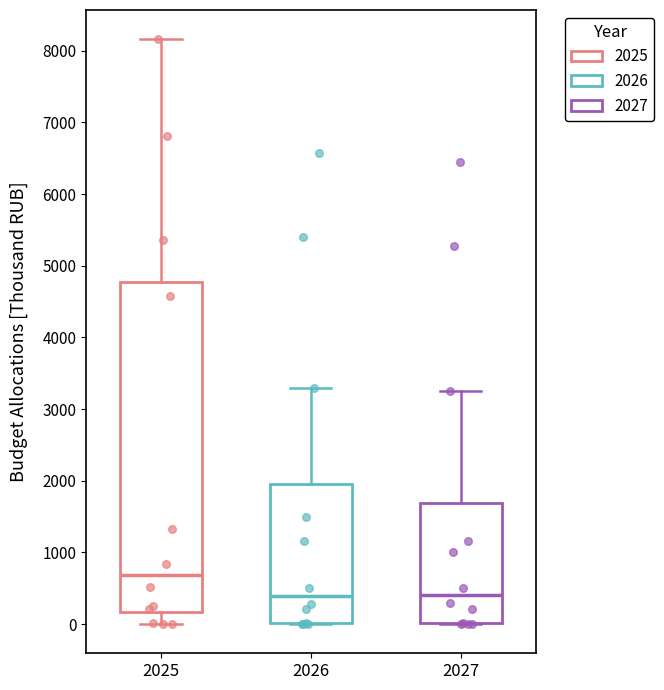

Reading left to right, read every box against the y-axis: the position of its median line, the range the box covers, and the ends of its whiskers. The values are not printed on the chart, so give them approximately, as read against the axis.

2025: median 700, box 200 to 4800, whiskers 0 to 8200
2026: median 400, box 0 to 1900, whiskers 0 to 3300
2027: median 400, box 0 to 1700, whiskers 0 to 3300